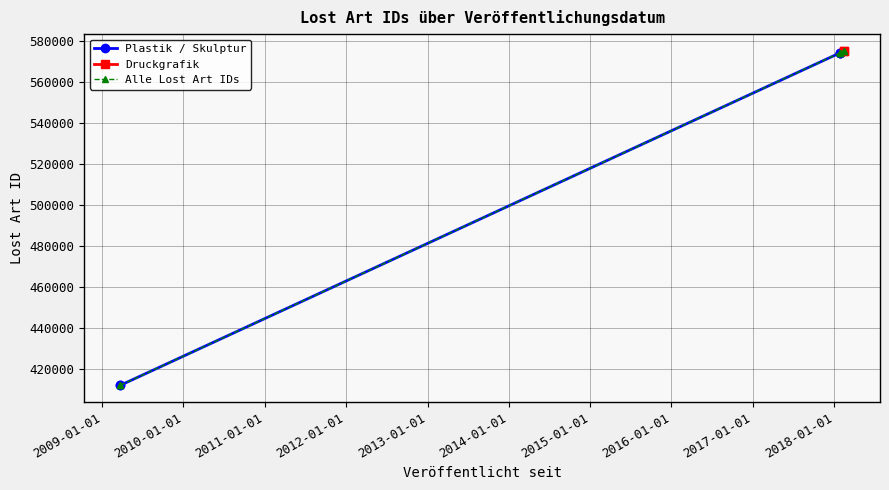

True or false: there are more than 2 points higher than both neighbors.

False